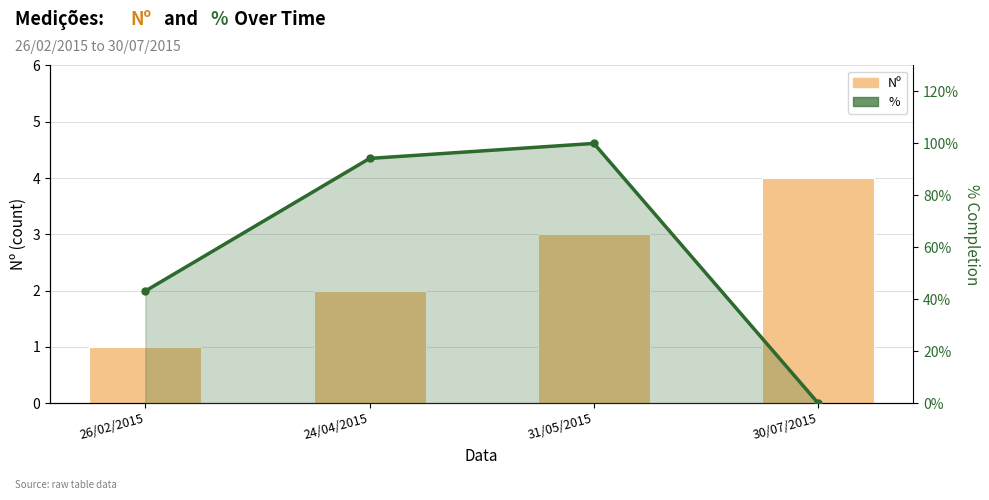

What is the total value across all series at 24/04/2015?

96.2